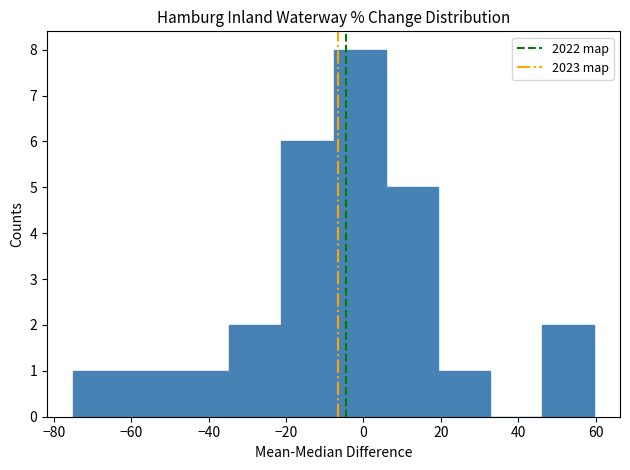

Reading left to right, list every bar in this chart as the range it spans on the x-axis followed by its height. Neither the bar edges nor the heights are printed on the chart, so give them approximately, as read against the axes.

-74 to -62: 1
-62 to -48: 1
-48 to -34: 1
-34 to -22: 2
-22 to -8: 6
-8 to 6: 8
6 to 20: 5
20 to 32: 1
32 to 46: 0
46 to 60: 2